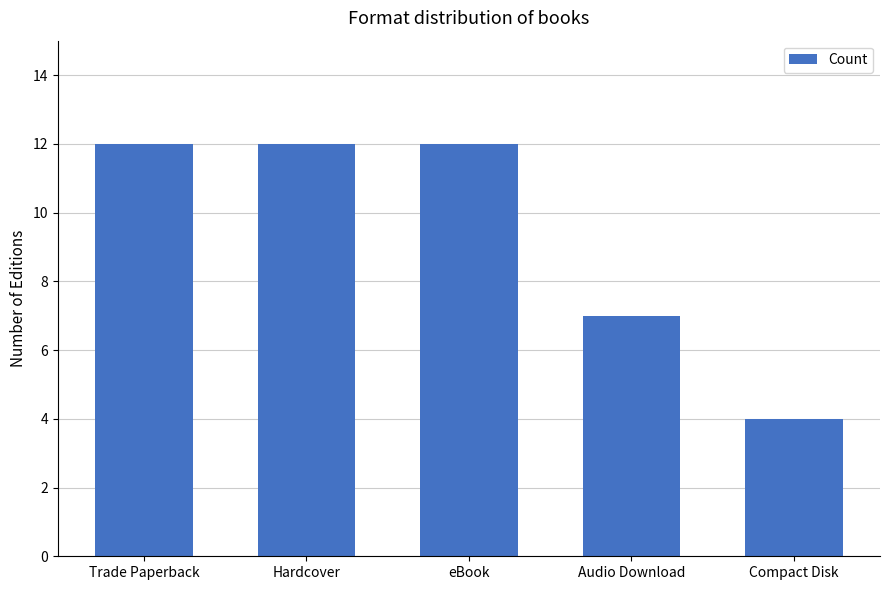

Reading left to right, list all the values displayed in this chart.

12	12	12	7	4